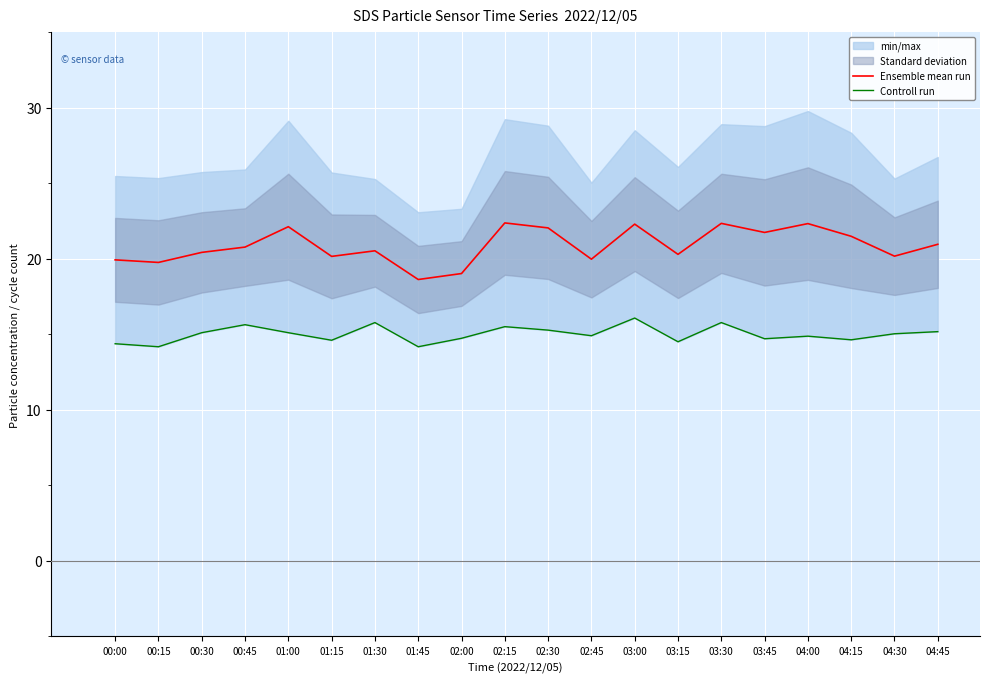

At which label does Controll run reach its peak?

03:00